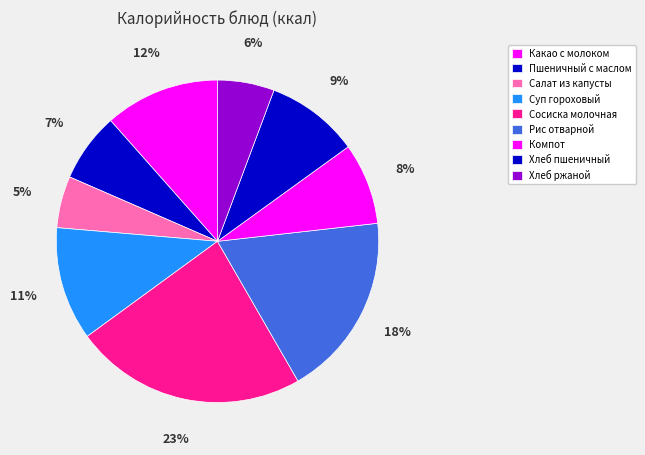

How many segments does this pie chart have?

9